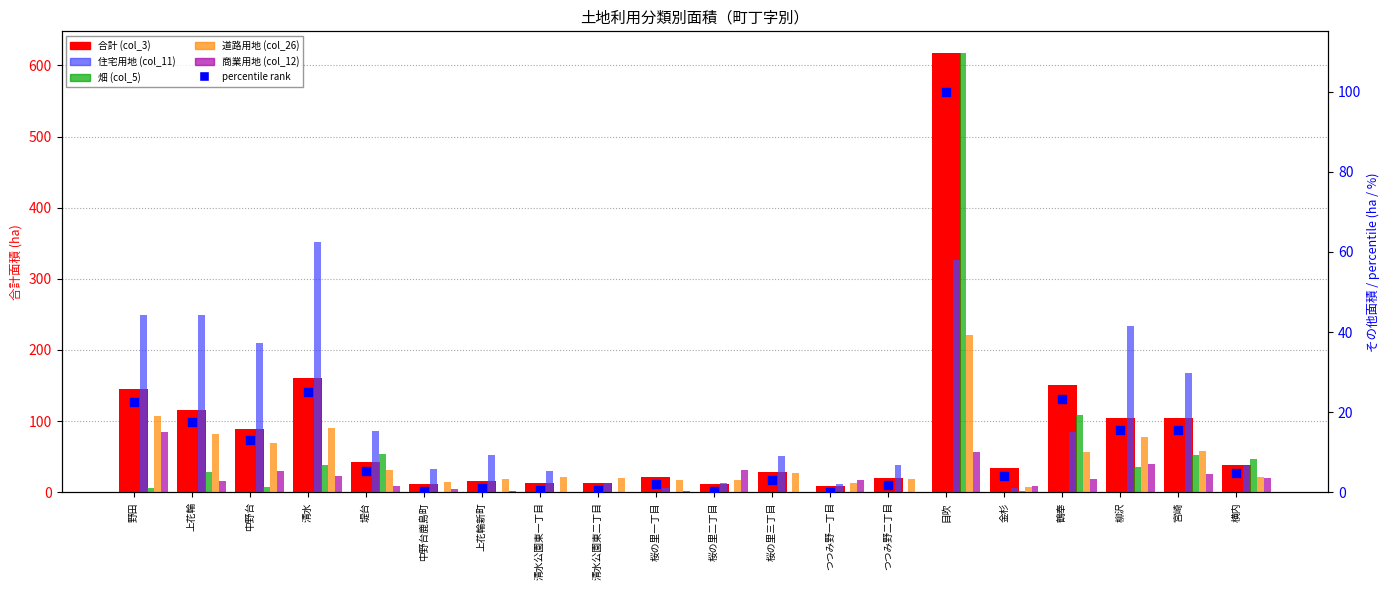

Which series reaches the minimum Y coordinate?

畑 (col_5)